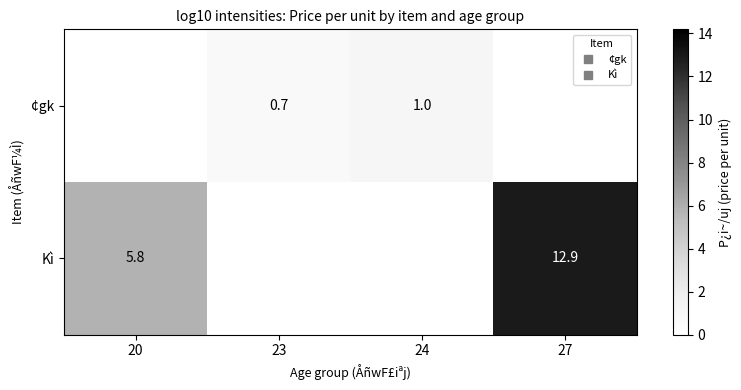

What is the minimum value for Kì?

5.8